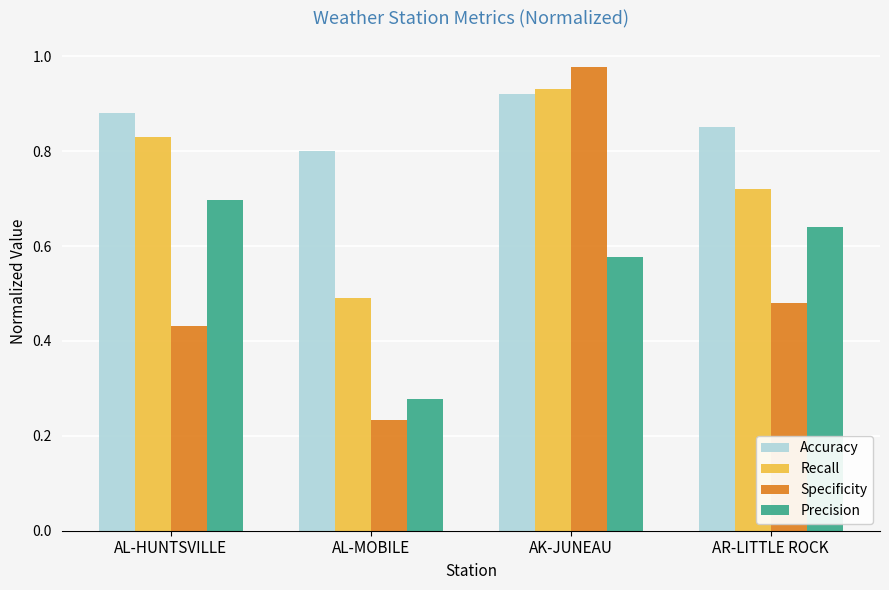

Where is Recall nearest to the value 0?

AL-MOBILE